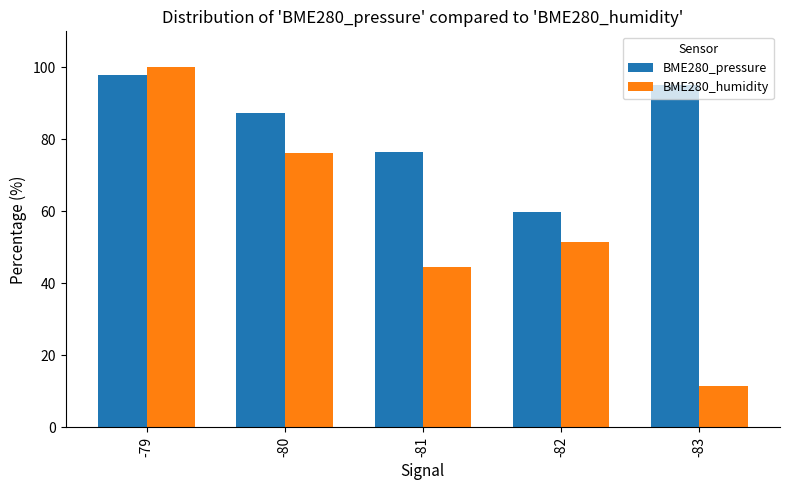

Reading left to right, list all the values displayed in this chart.

BME280_pressure: -79=97.8	-80=87.3	-81=76.6	-82=59.8	-83=95.1
BME280_humidity: -79=100.0	-80=76.3	-81=44.5	-82=51.5	-83=11.5